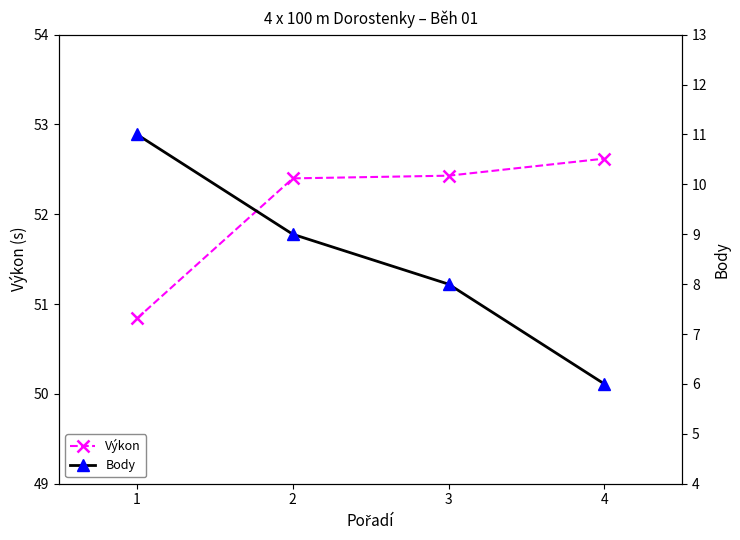

Where does the Výkon series first go above 52?

2